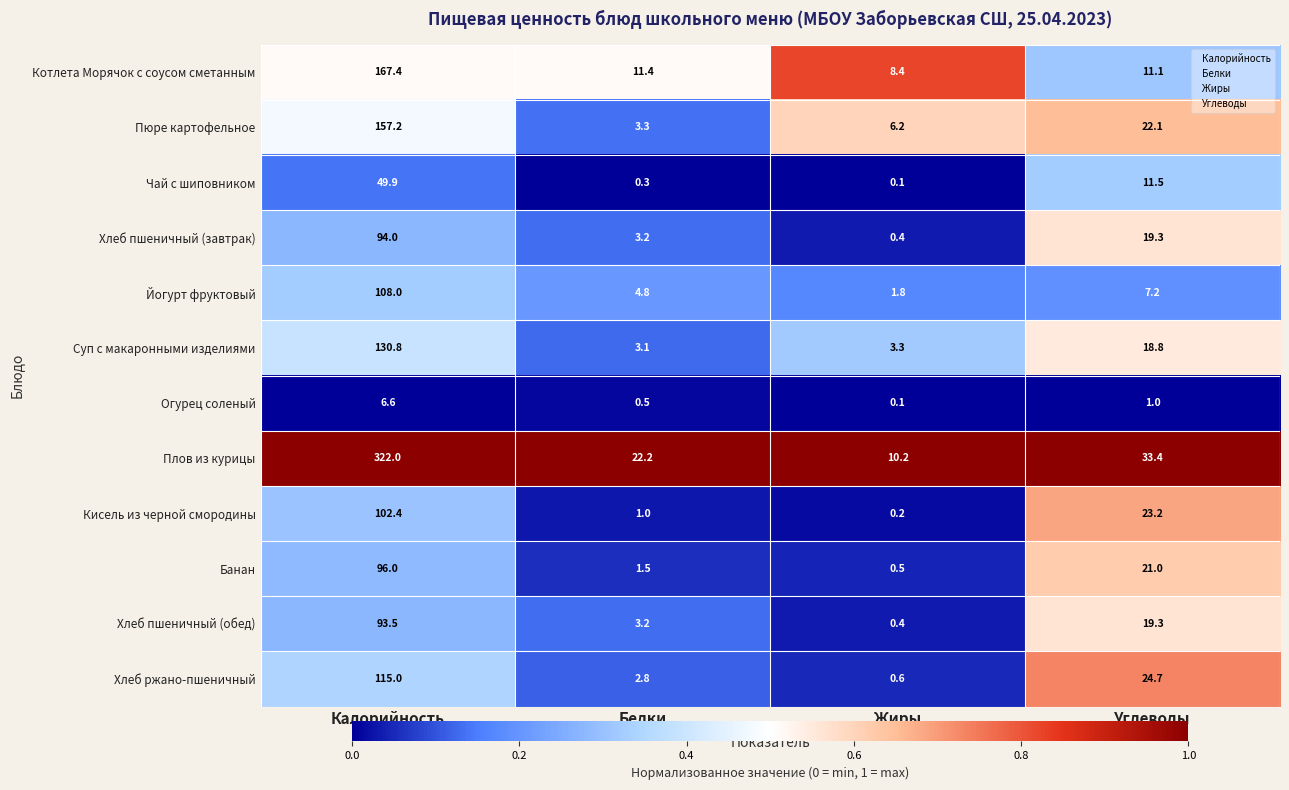

Which series has the largest range (max minus min)?

Плов из курицы